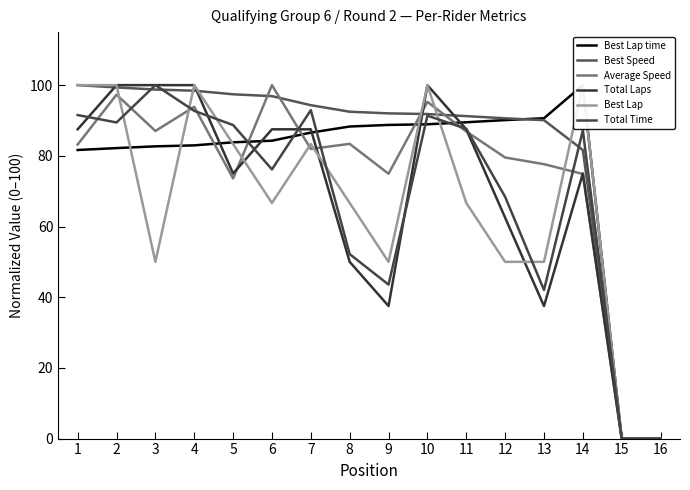

What is the difference between the maximum and minimum values in the Average Speed series?

100.0